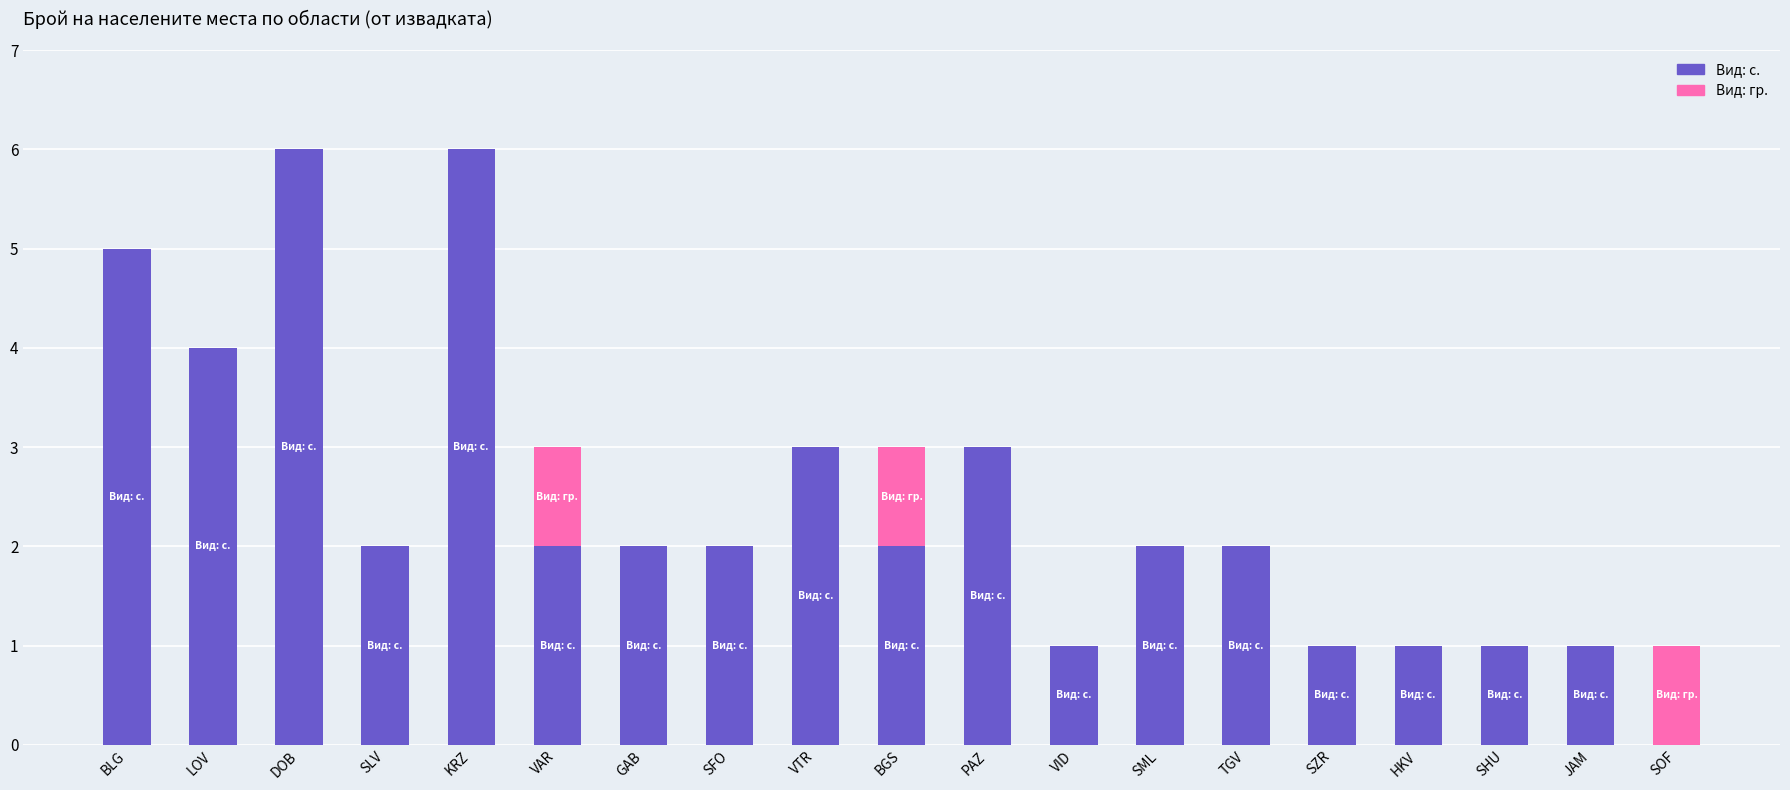

What is the highest value of the Вид: с. series?

6